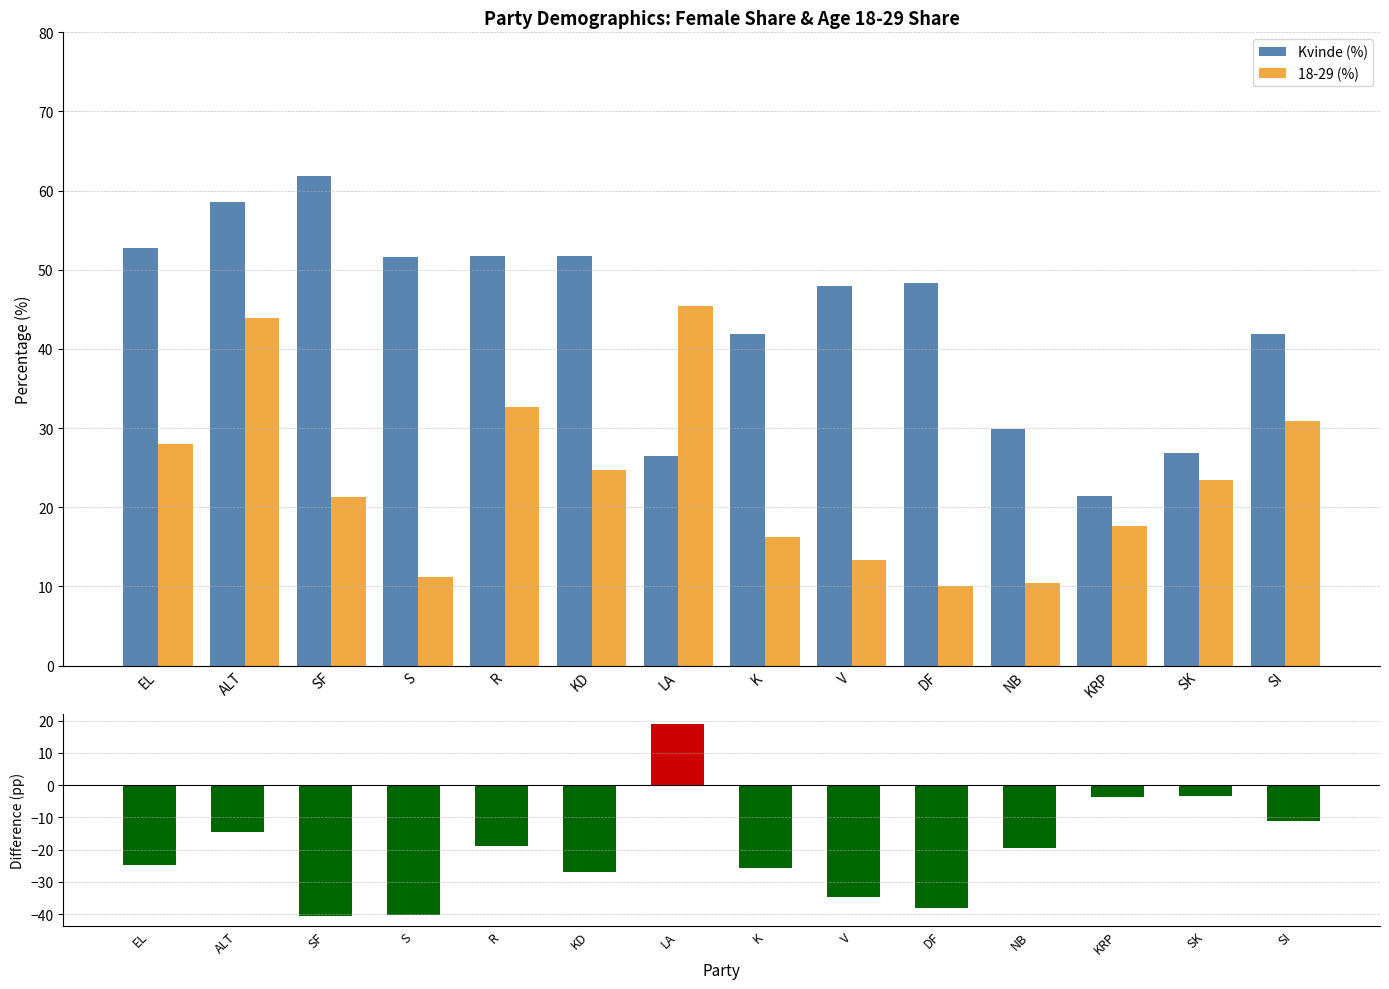

Reading left to right, transcribe all the data shown in this chart.

Kvinde (%): EL=52.7	ALT=58.5	SF=61.9	S=51.7	R=51.7	KD=51.7	LA=26.5	K=41.9	V=48.0	DF=48.3	NB=29.9	KRP=21.4	SK=26.8	SI=42.0
18-29 (%): EL=28.0	ALT=43.9	SF=21.3	S=11.2	R=32.7	KD=24.6	LA=45.4	K=16.2	V=13.3	DF=10.1	NB=10.4	KRP=17.6	SK=23.4	SI=30.9
18-29% minus Kvinde%: EL=-24.7	ALT=-14.6	SF=-40.6	S=-40.4	R=-19.0	KD=-27.0	LA=18.9	K=-25.7	V=-34.7	DF=-38.2	NB=-19.5	KRP=-3.8	SK=-3.4	SI=-11.1